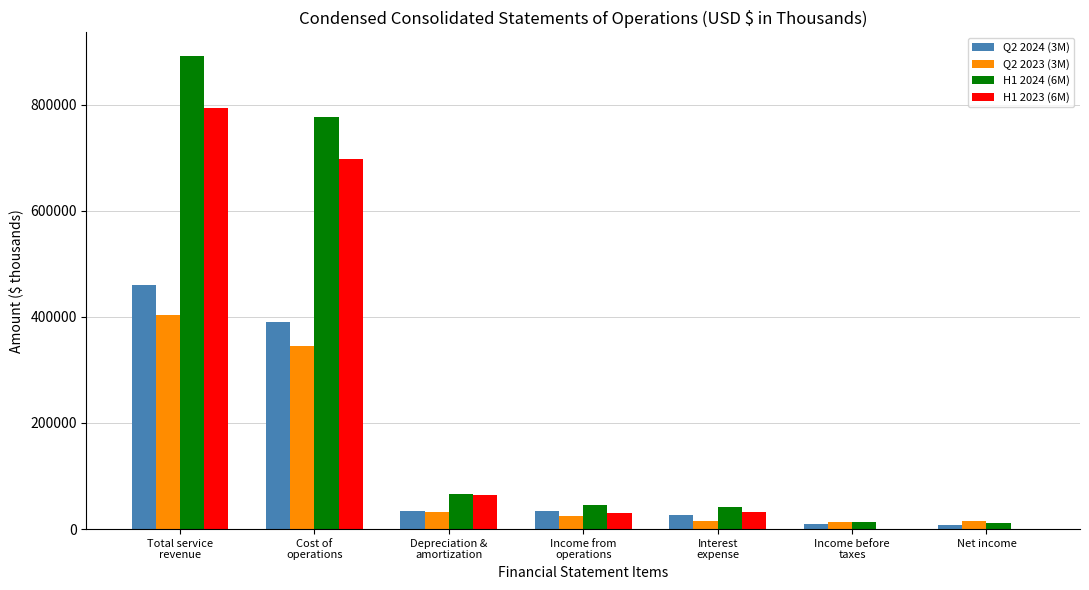

What is the greatest value displayed?

891421